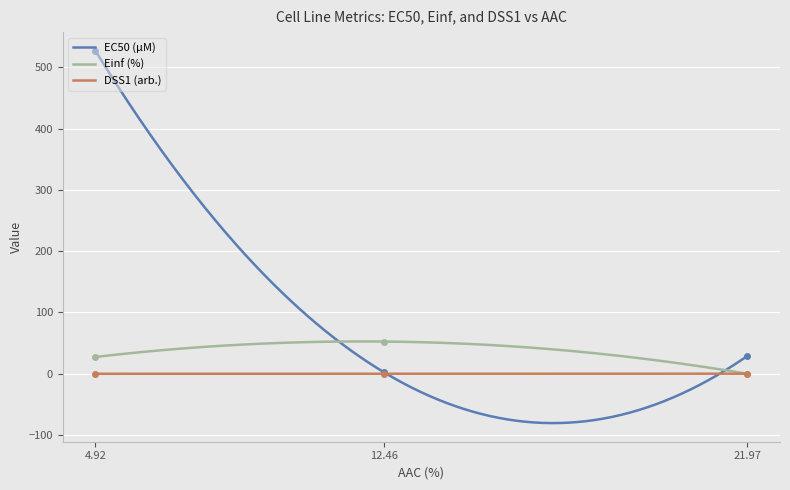

How many lines are shown in the chart?

3